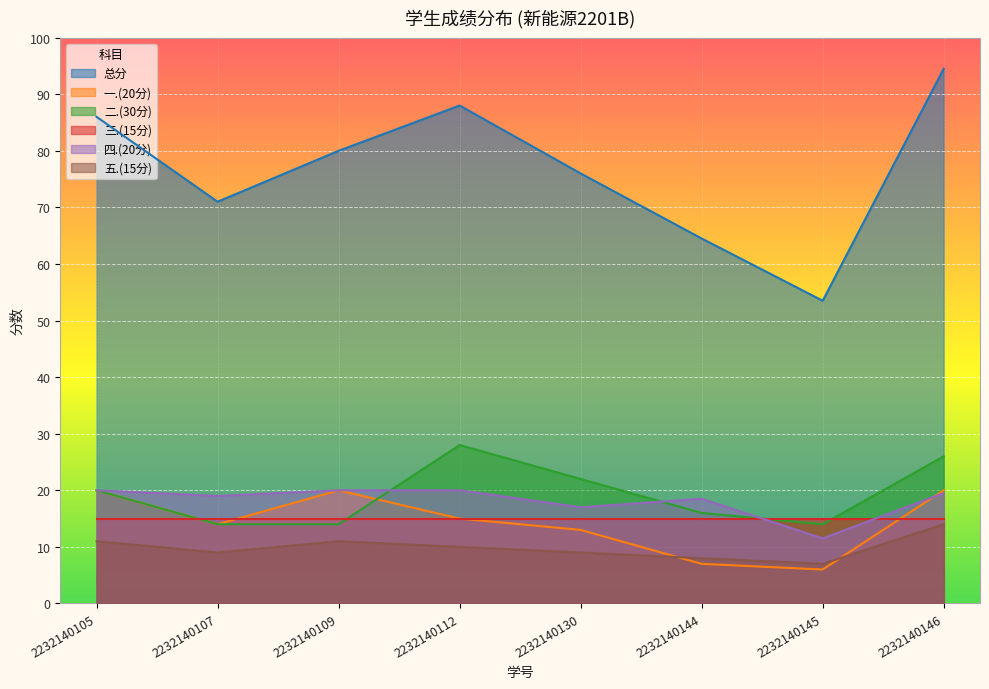

Which series has the largest range (max minus min)?

总分